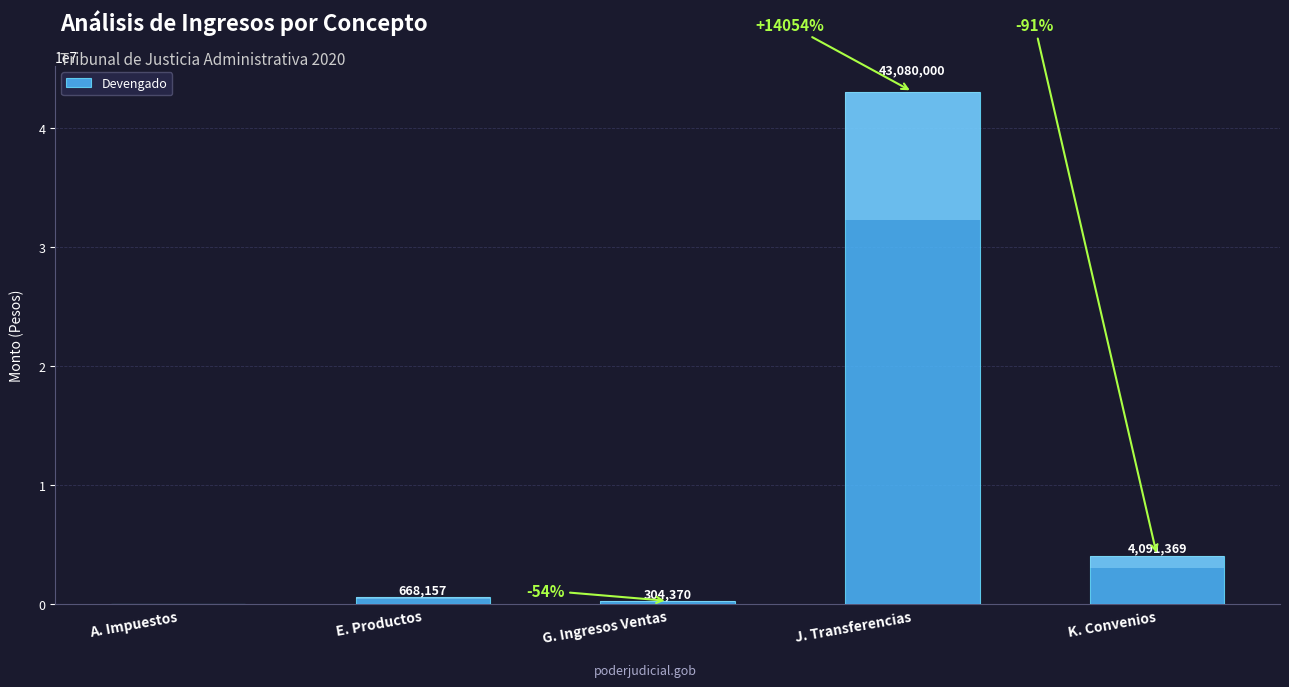

What is the change in value from E. Productos to G. Ingresos Ventas?

-363787.6